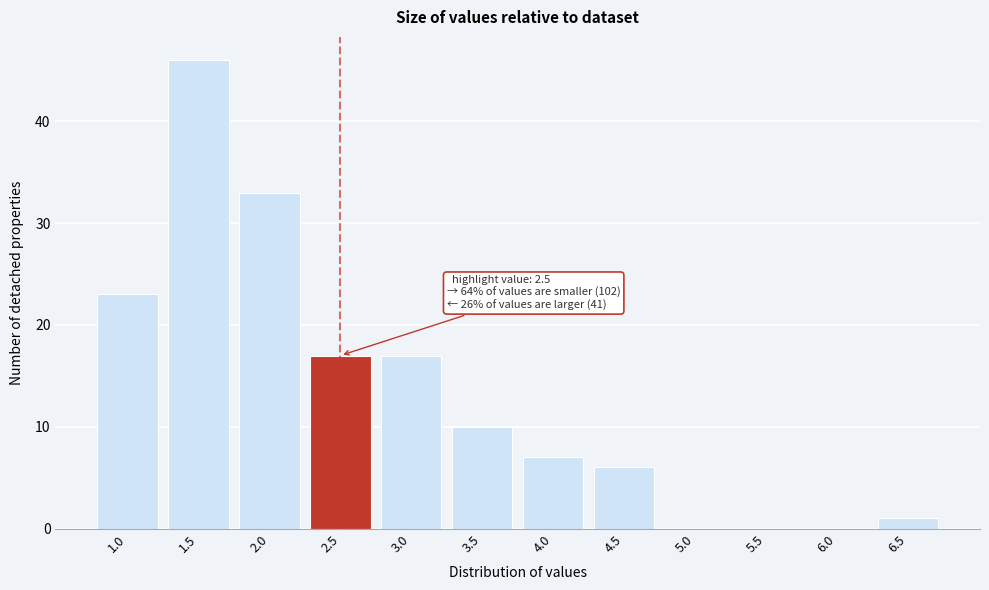

Reading left to right, what are all the values shown in this chart?

1.0=23	1.5=46	2.0=33	2.5=17	3.0=17	3.5=10	4.0=7	4.5=6	5.0=0	5.5=0	6.0=0	6.5=1